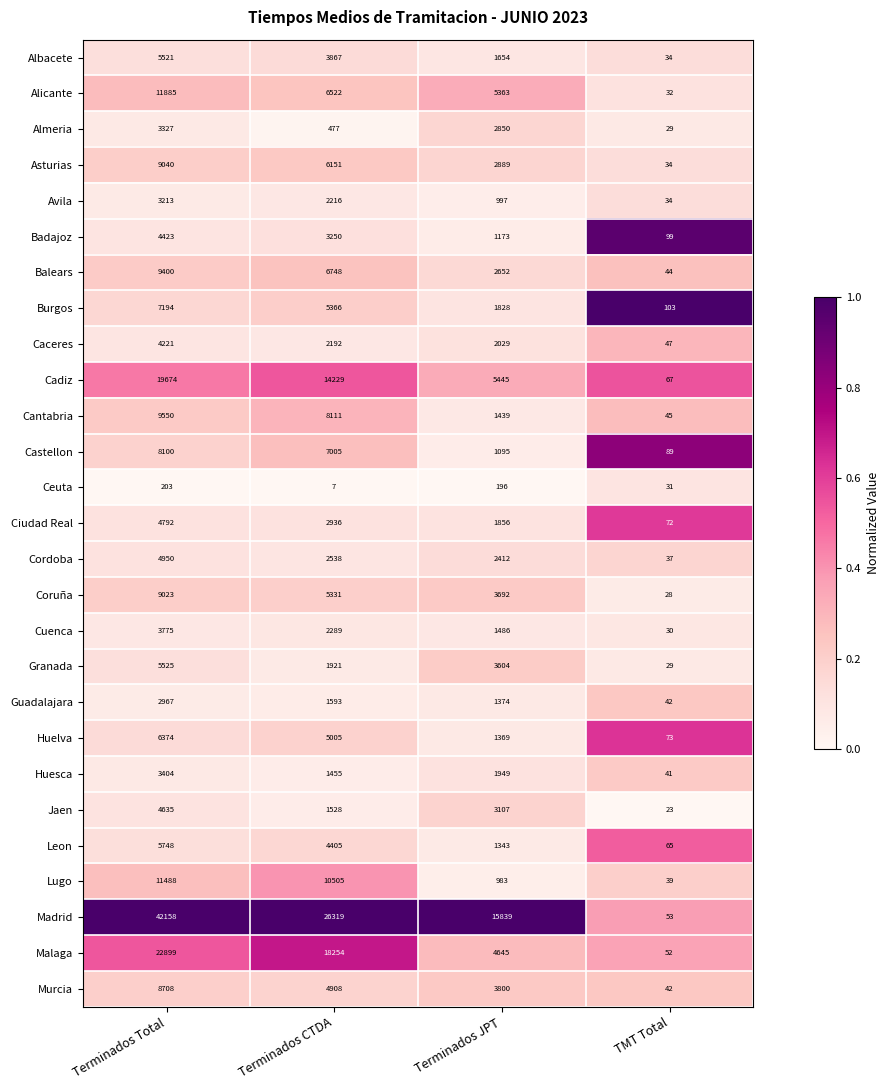

The Avila series shows 4605 at Terminados Total. True or false?

False